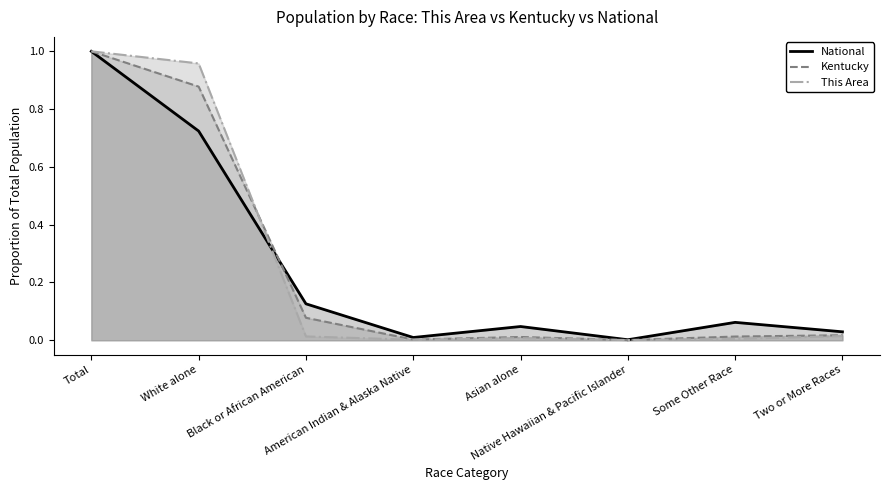

At which label is Kentucky closest to 0?

Native Hawaiian & Pacific Islander